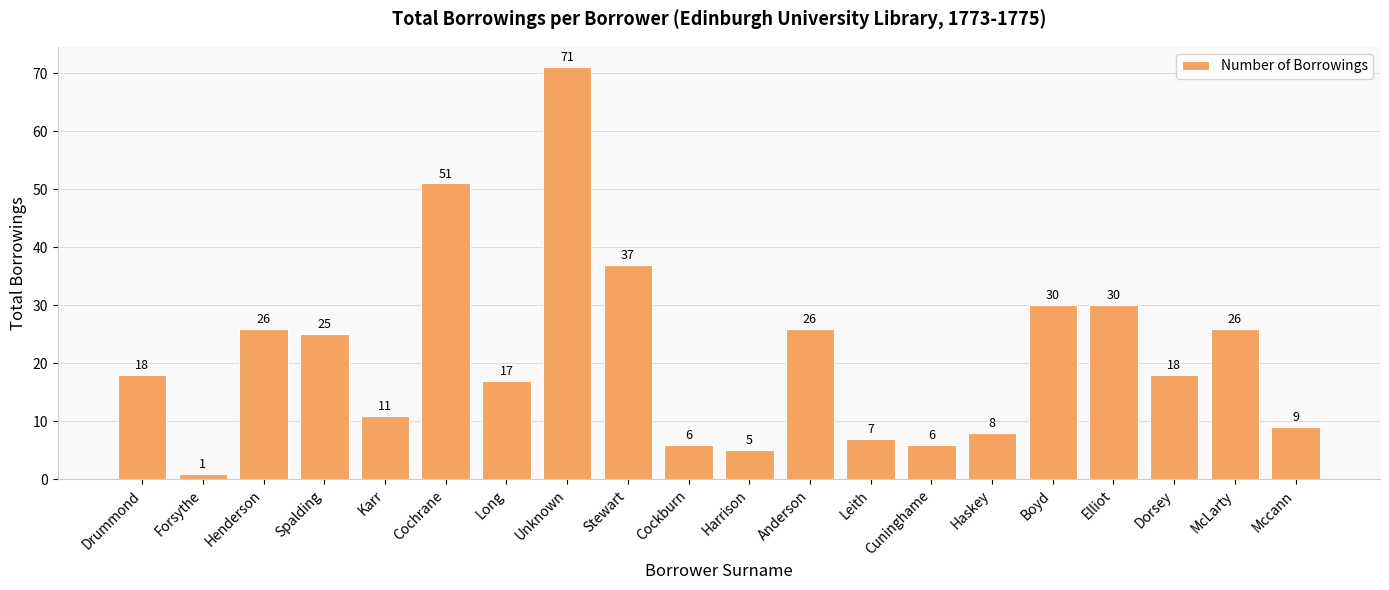

Which has a higher value, Elliot or Henderson?

Elliot